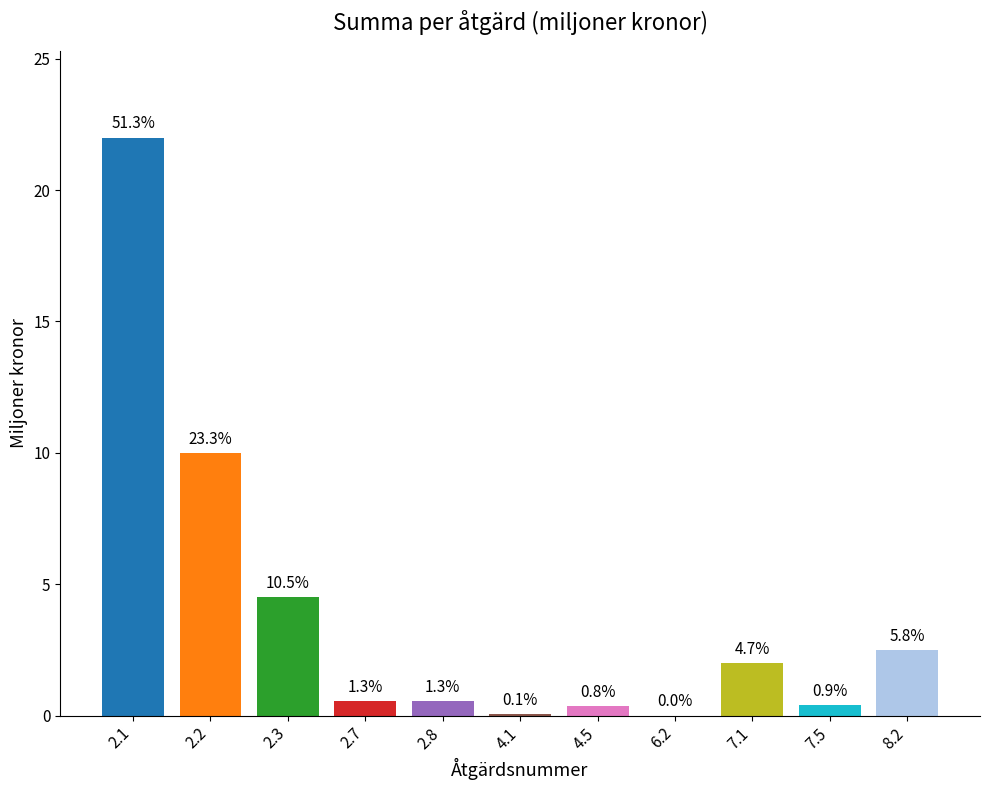

The value at 7.5 is 0.4. True or false?

True